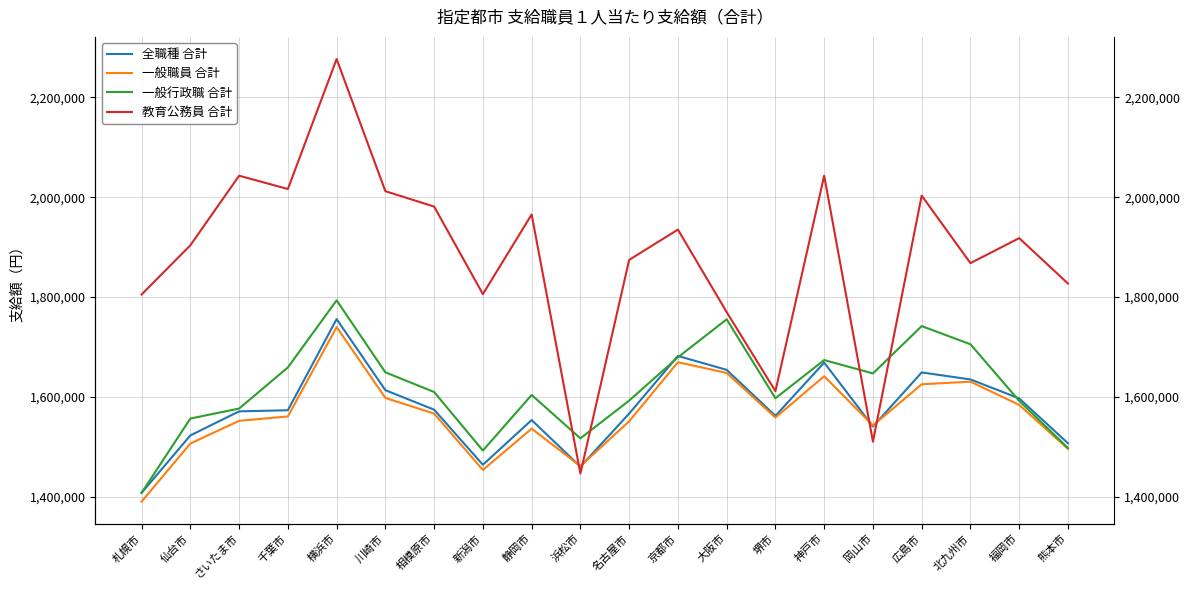

How many data points in 一般行政職 合計 are above 1609900?

9